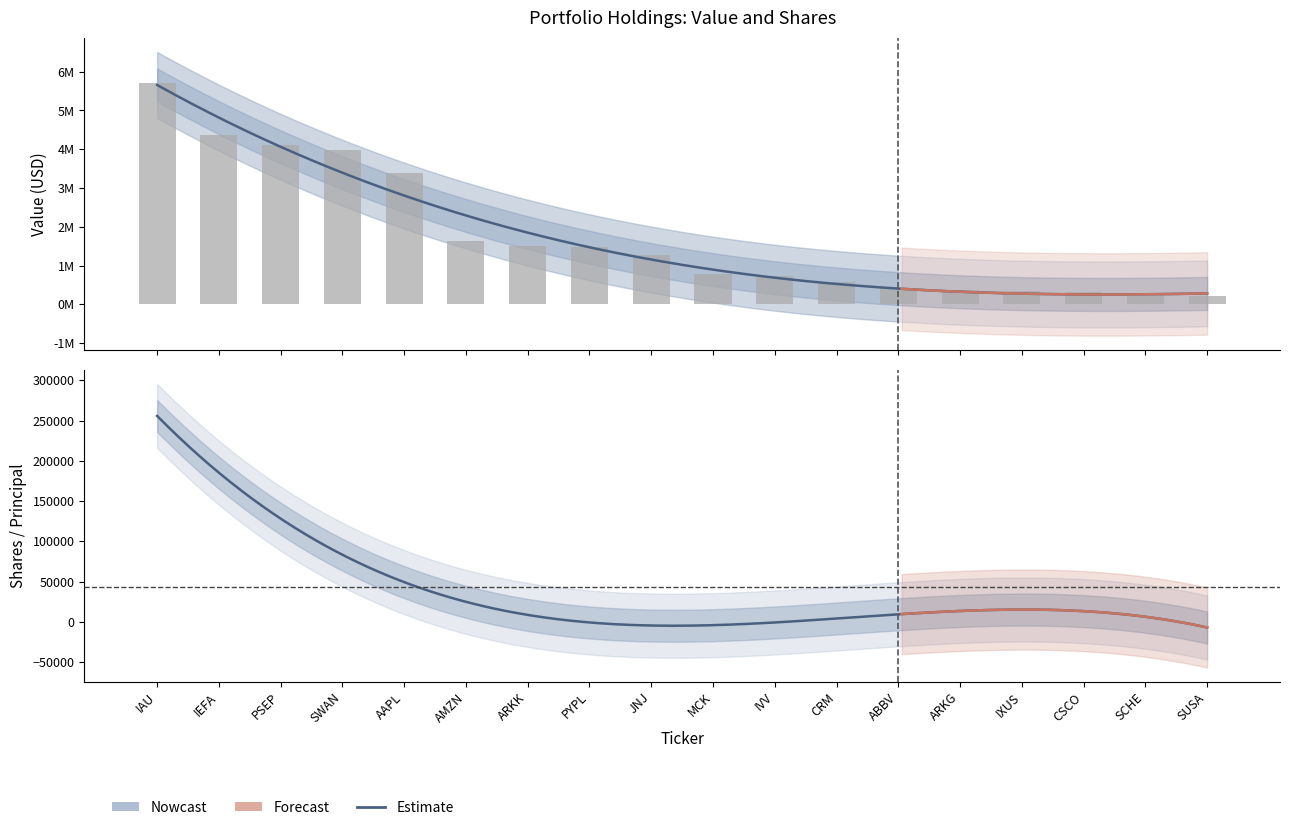

What is the smallest value displayed?

224000